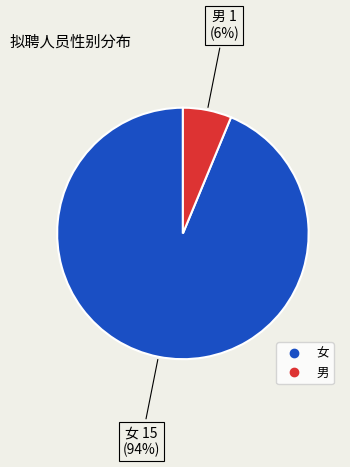

Which category has the smallest portion of the pie?

男